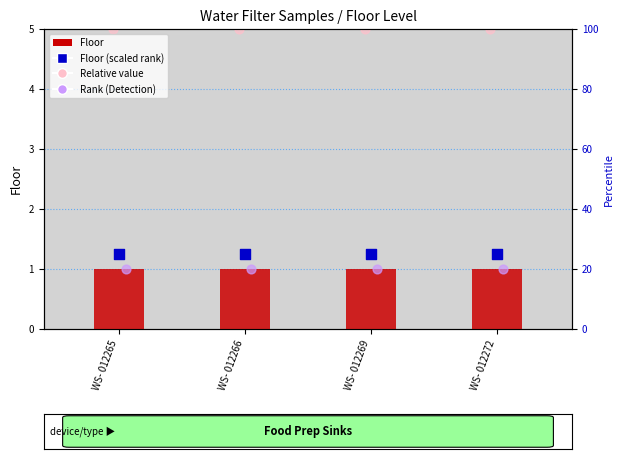

What are all the series names shown in the legend?

Floor, Relative value, Floor (scaled rank), Rank (Detection)